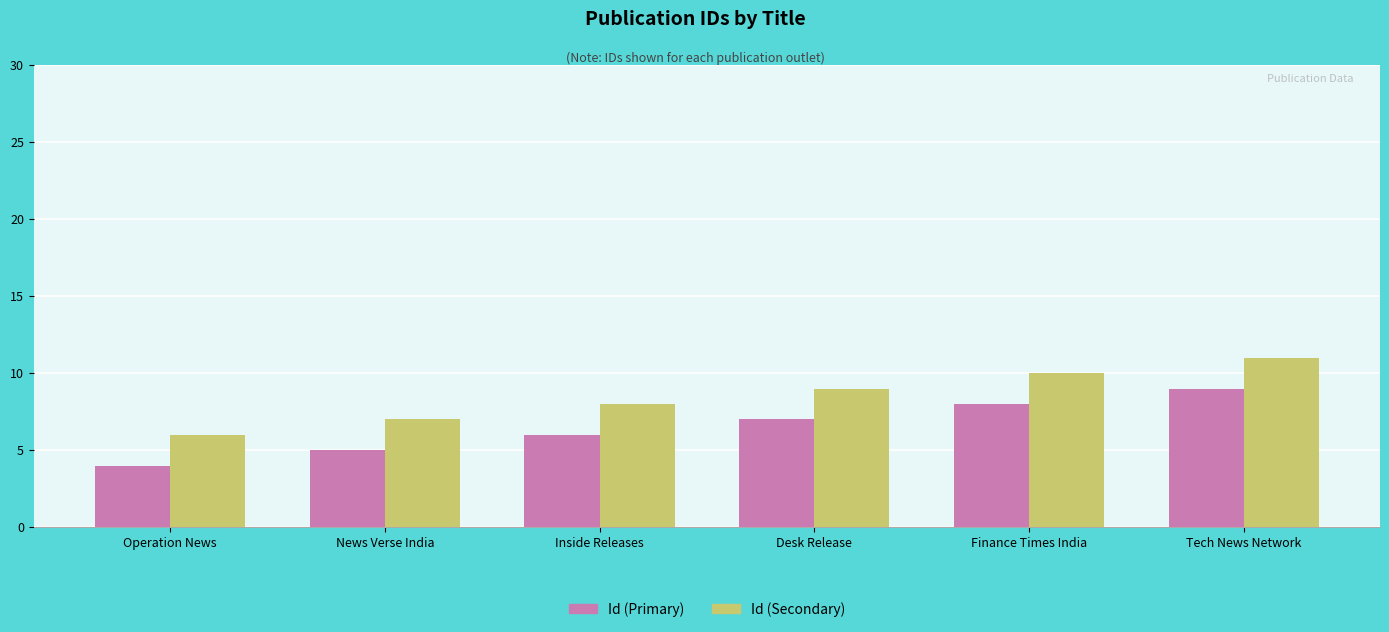

How many bars are there in total?

12